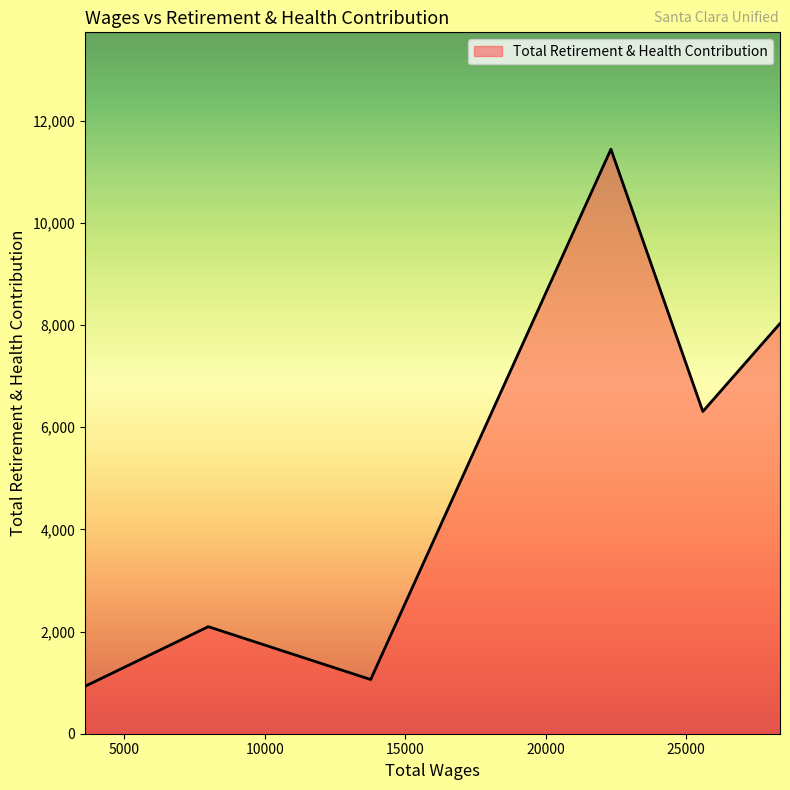

What is the average value?

4978